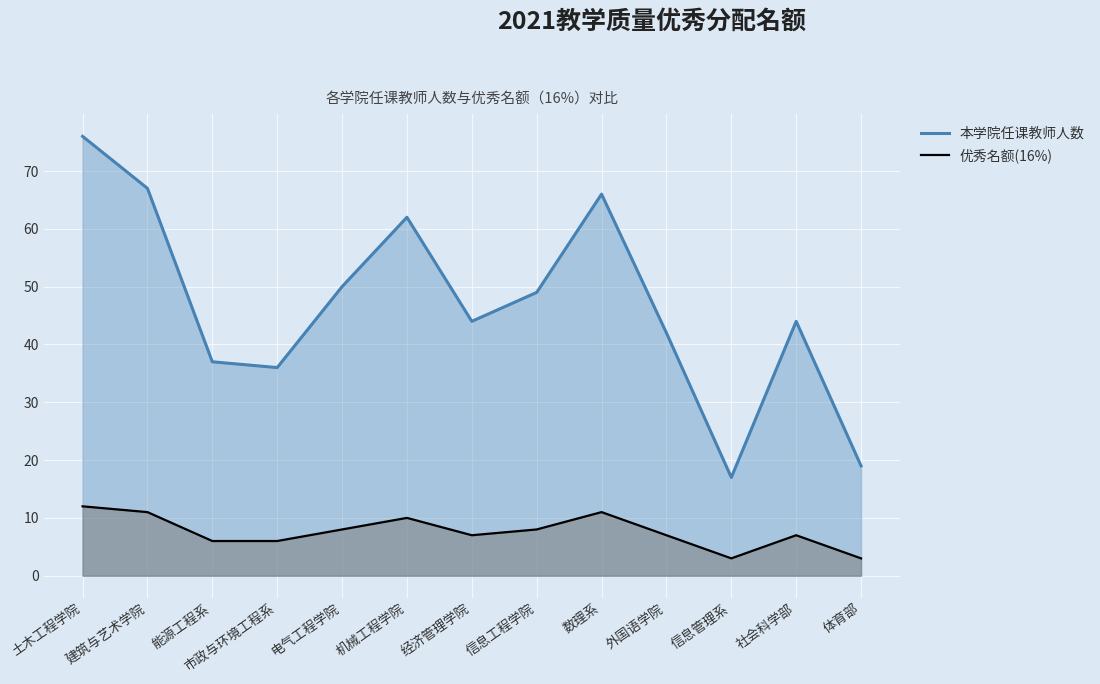

True or false: 本学院任课教师人数 and 优秀名额(16%) cross at least once.

False